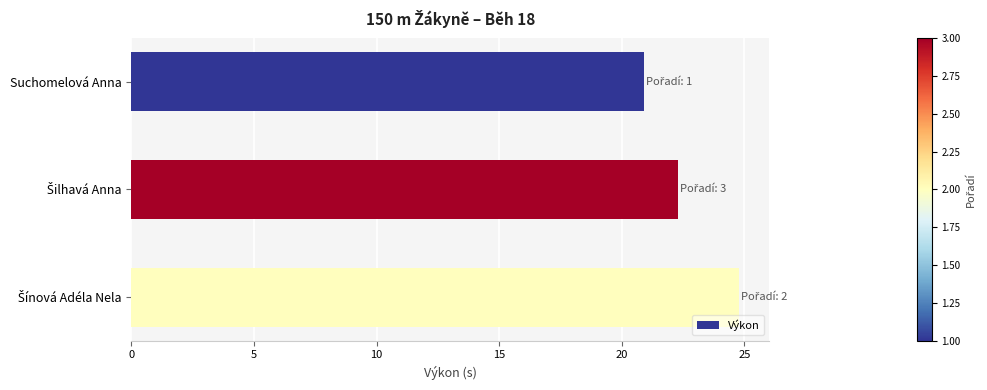

How many series are shown in this chart?

1